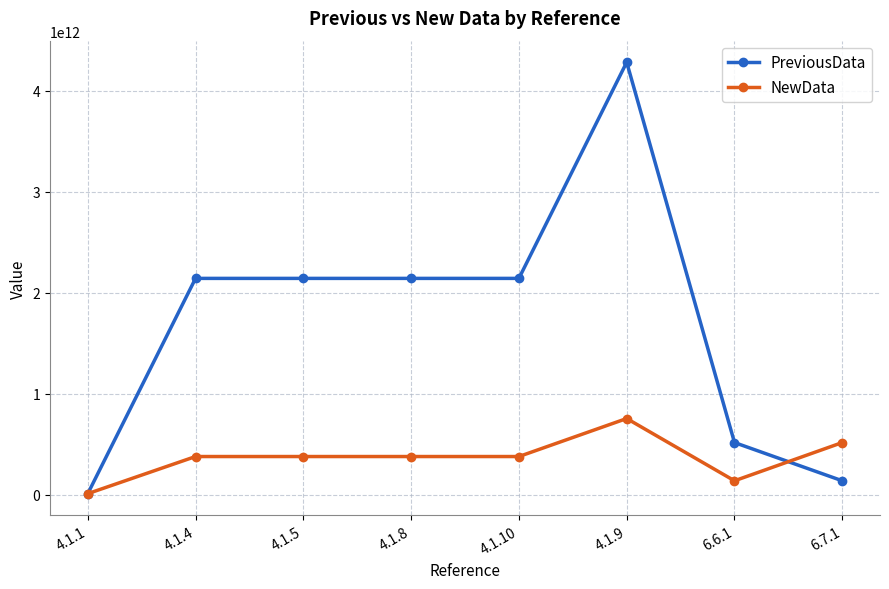

Between 4.1.10 and 6.6.1, which series saw the biggest shift?

PreviousData